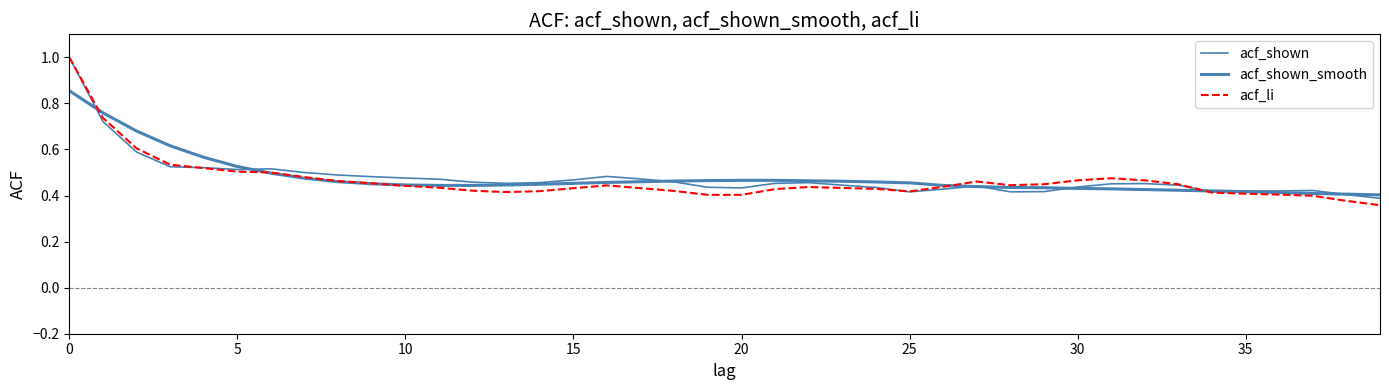

What is the label of the 17th point from the left?

16